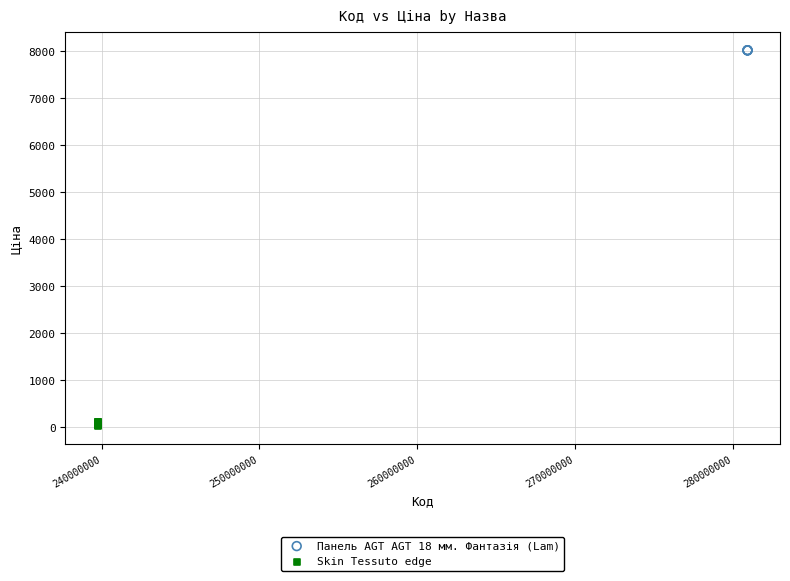

Which series reaches the minimum Y coordinate?

Skin Tessuto edge